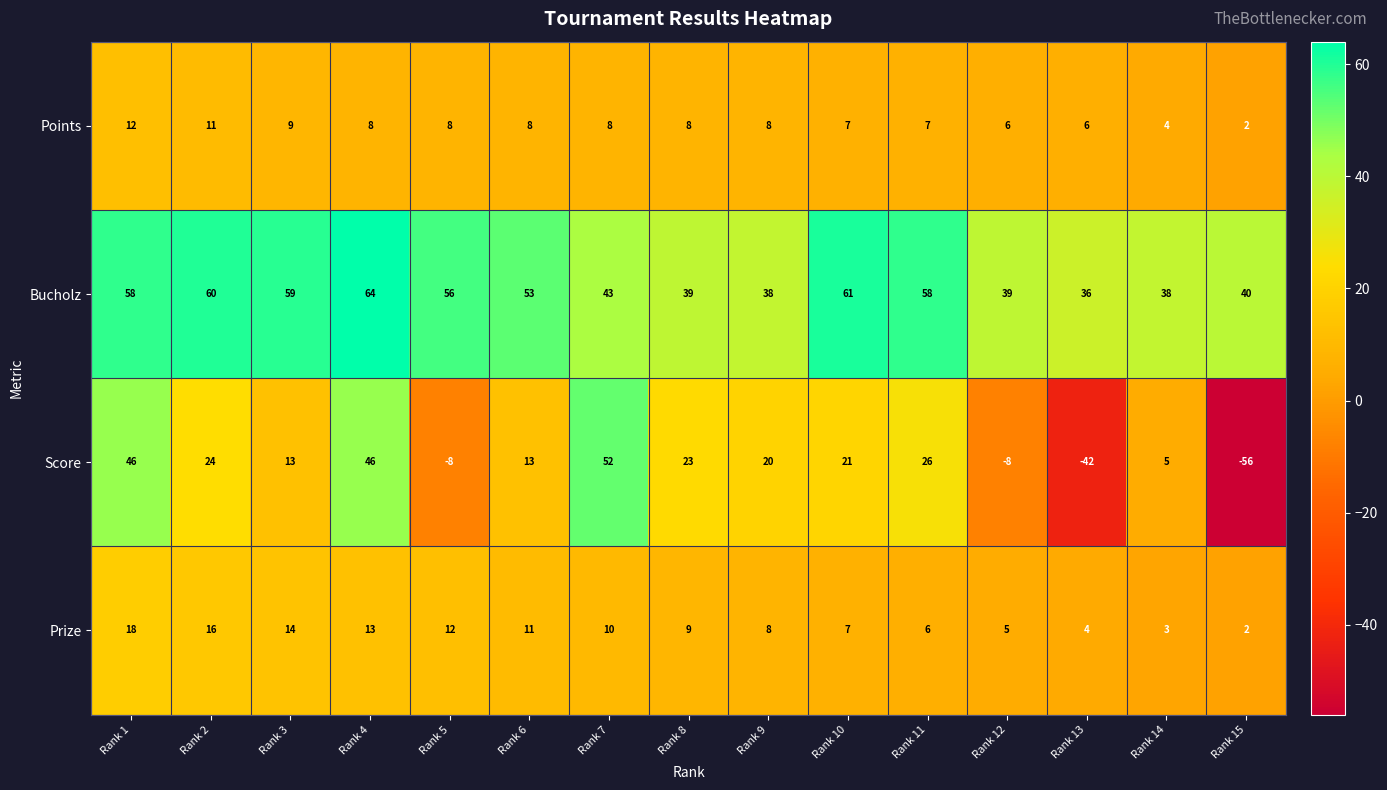

Which label corresponds to the largest value in the chart?

Rank 4